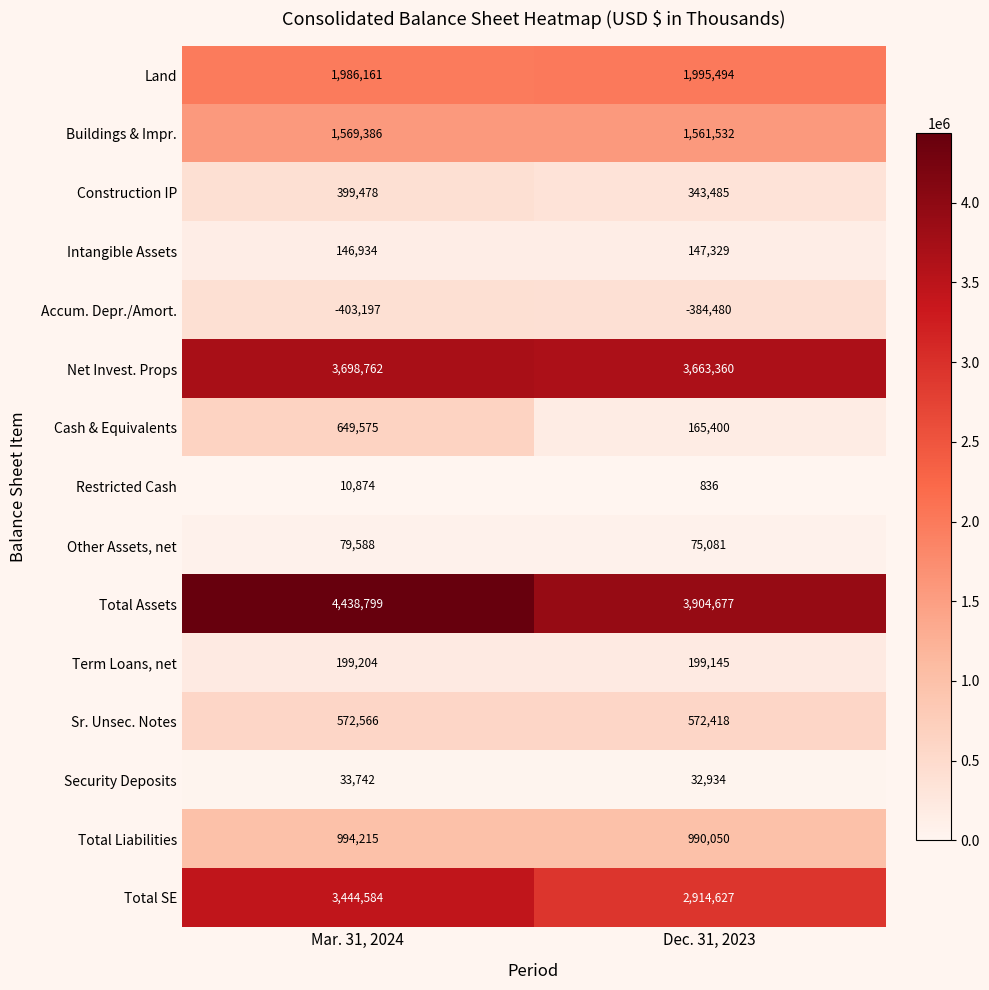

What is the sum of the Term Loans, net values at Mar. 31, 2024 and Dec. 31, 2023?

398349